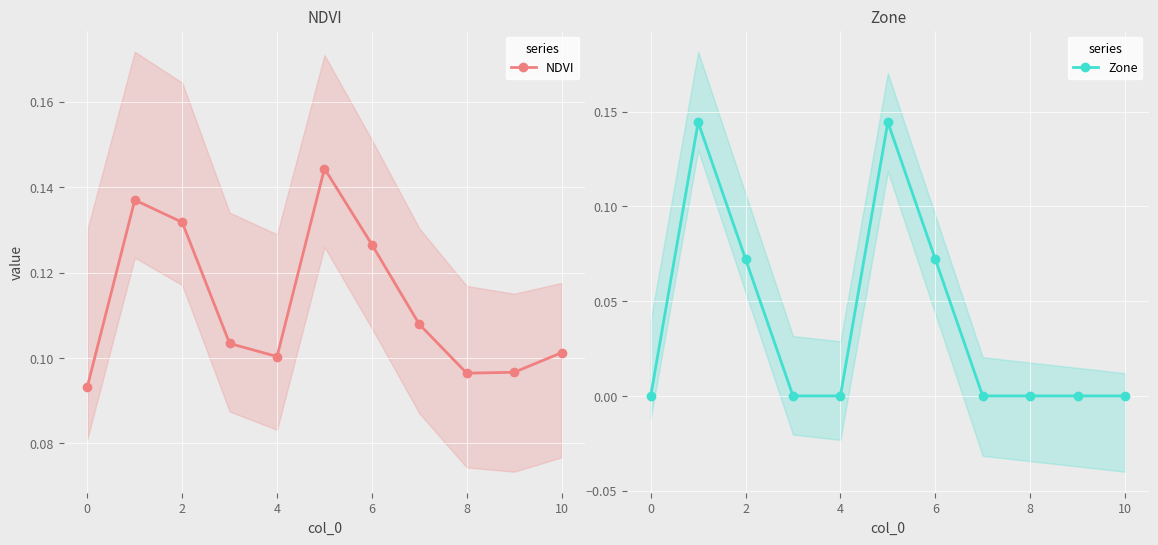

True or false: NDVI has a value of 0.2 at 0.

False